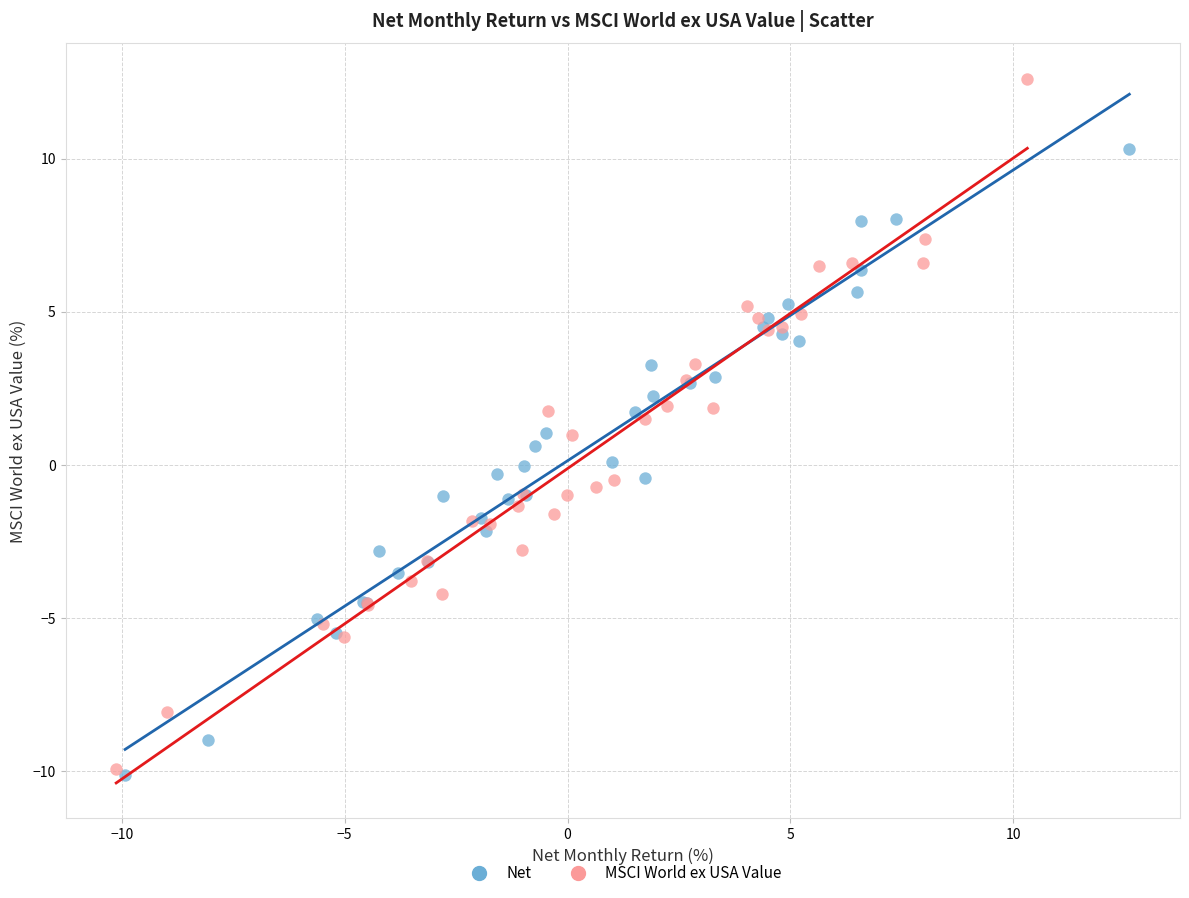

Which series has the widest spread of Y values?

MSCI World ex USA Value